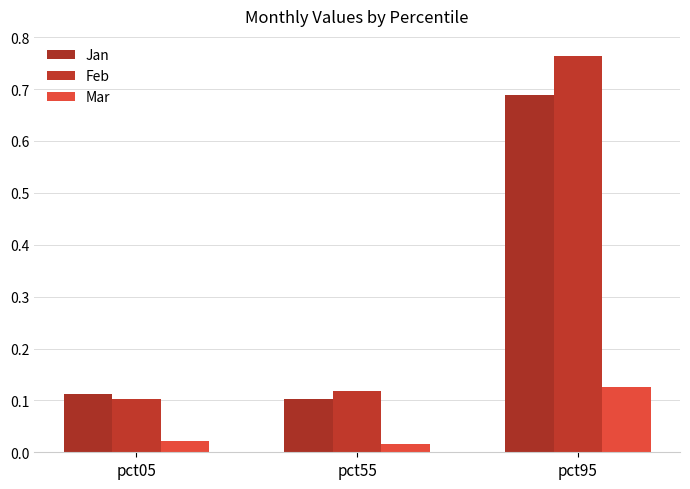

How many bars are there in each group?

3